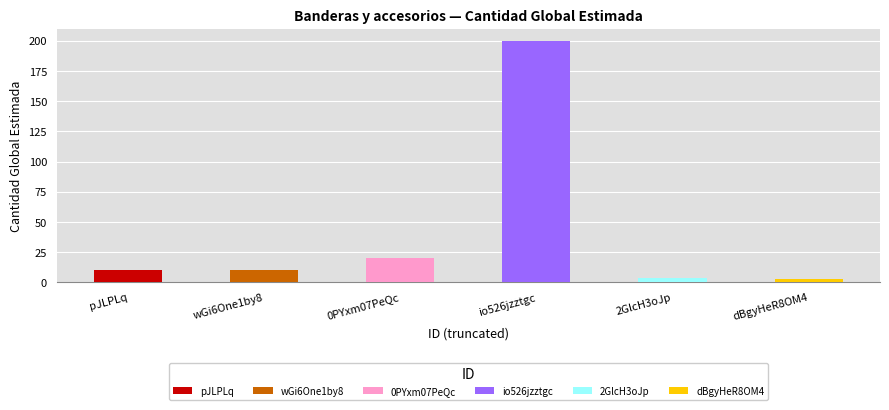

Which label corresponds to the smallest value in the chart?

dBgyHeR8OM4